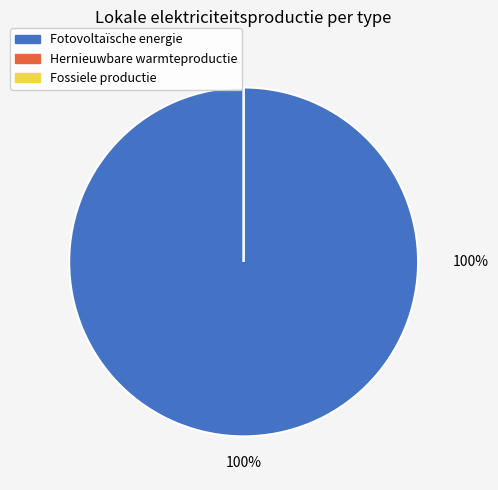

Which category accounts for the majority?

Fotovoltaïsche energie